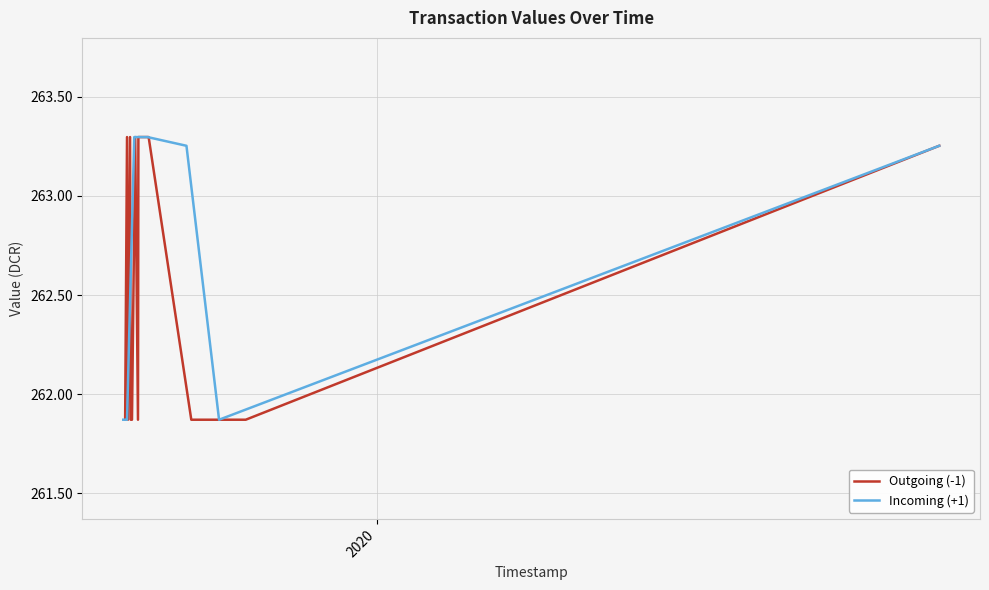

What is the value of the Incoming (+1) point at the 13th from the left?

261.9